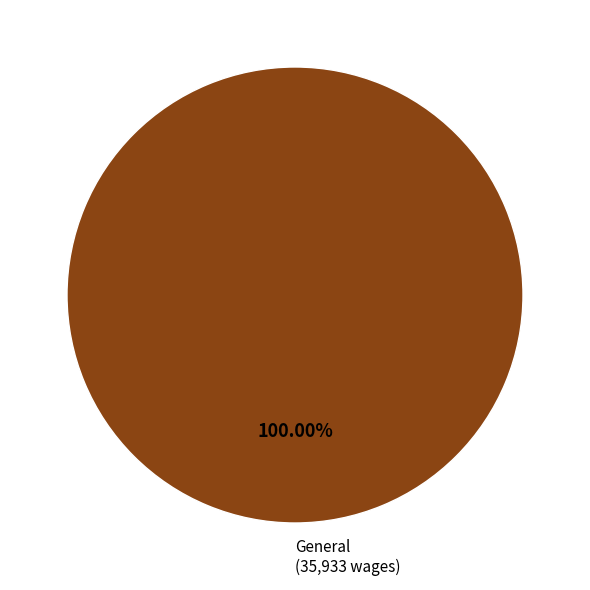

Is there any slice that represents more than half of the pie?

Yes